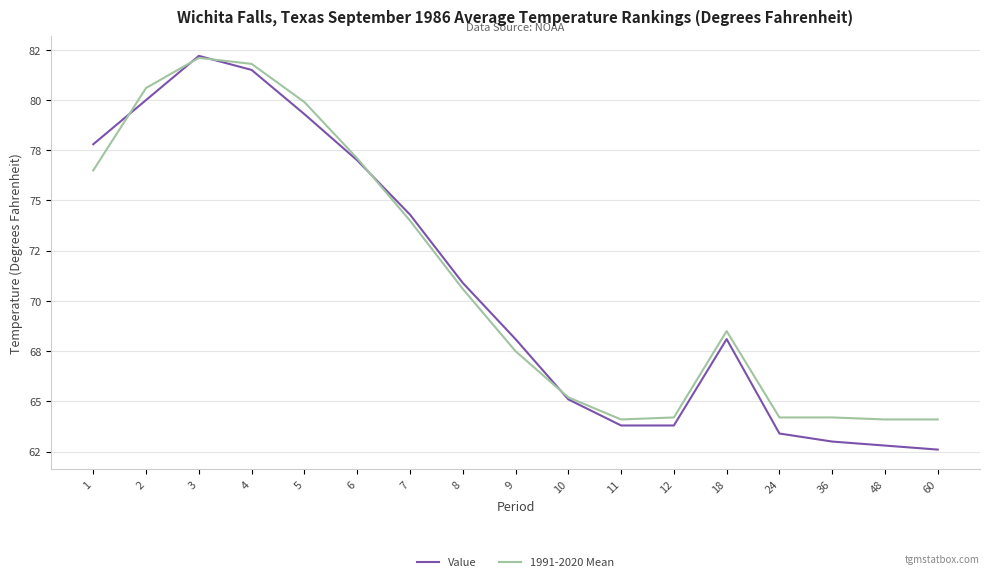

At how many categories does at least one series exceed 62?

17